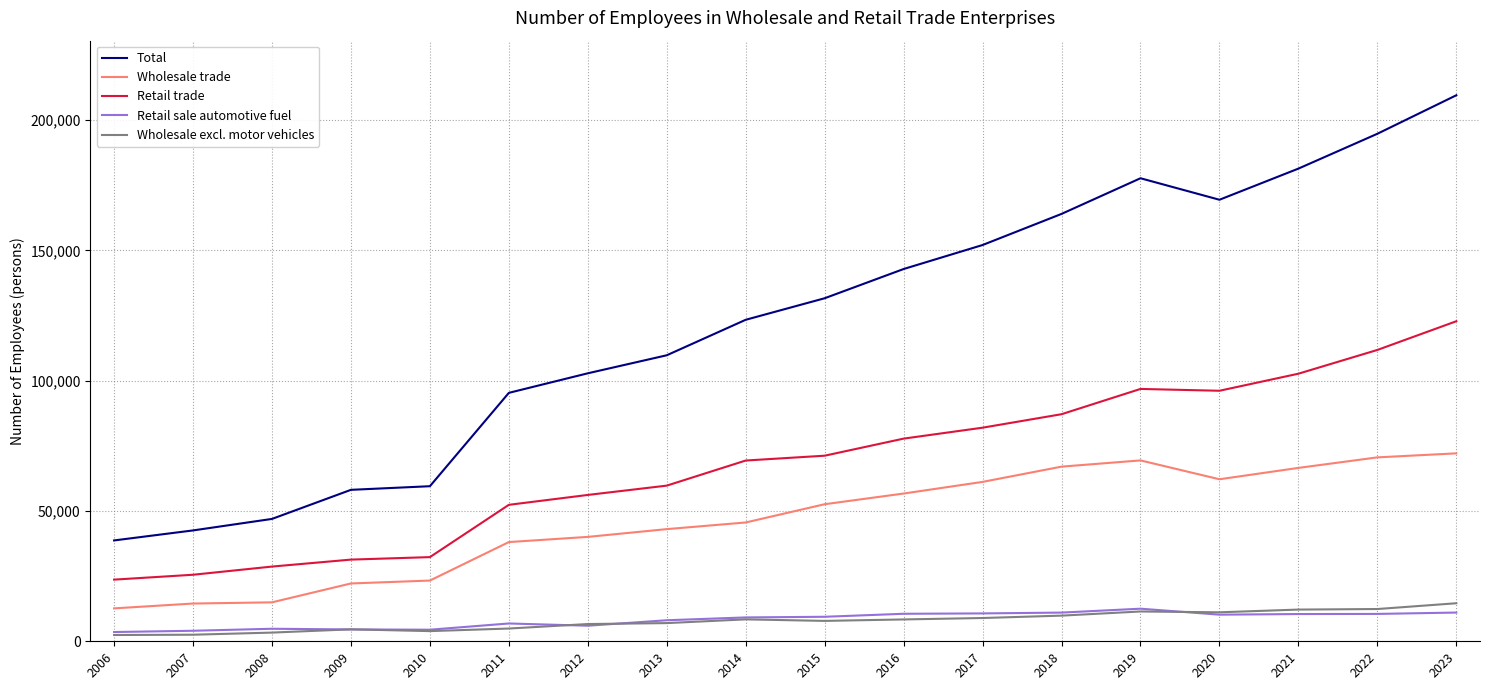

True or false: Wholesale trade and Retail trade cross at least once.

False